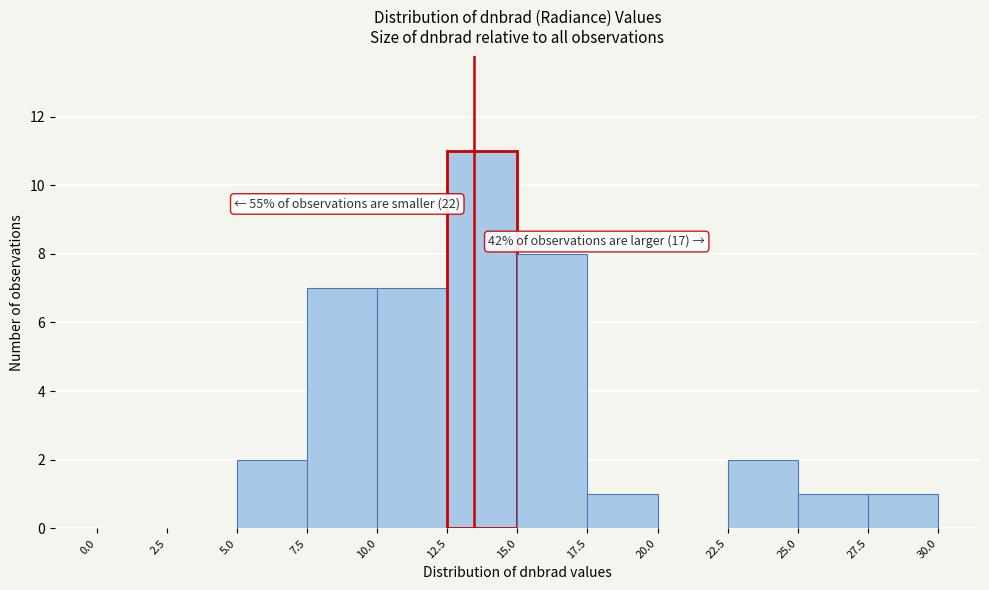

Which range on the x-axis has the tallest bar?

12.5 to 15.0